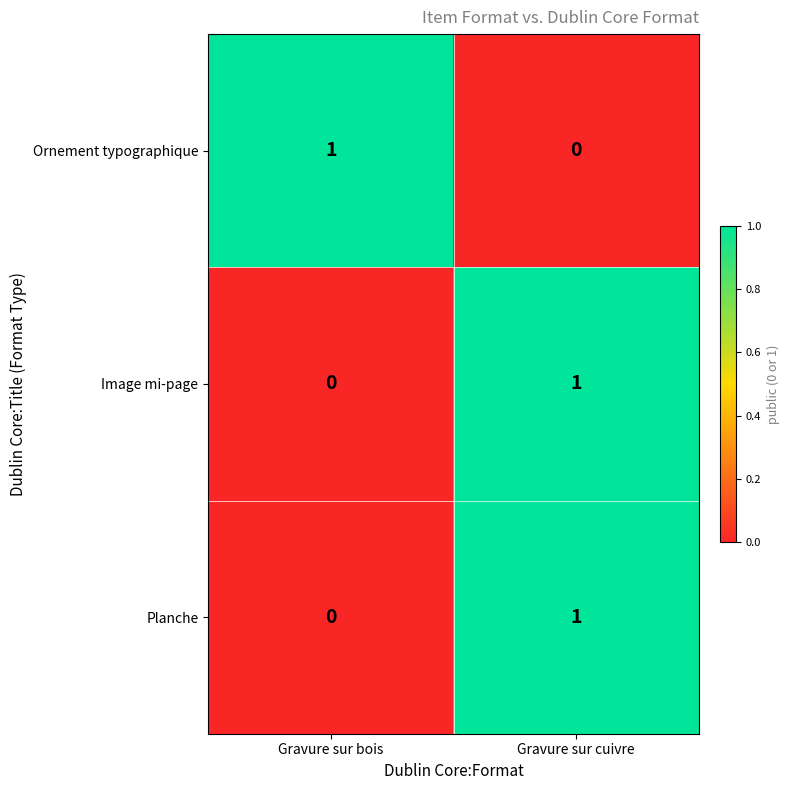

How many data points in Planche are less than 1?

1